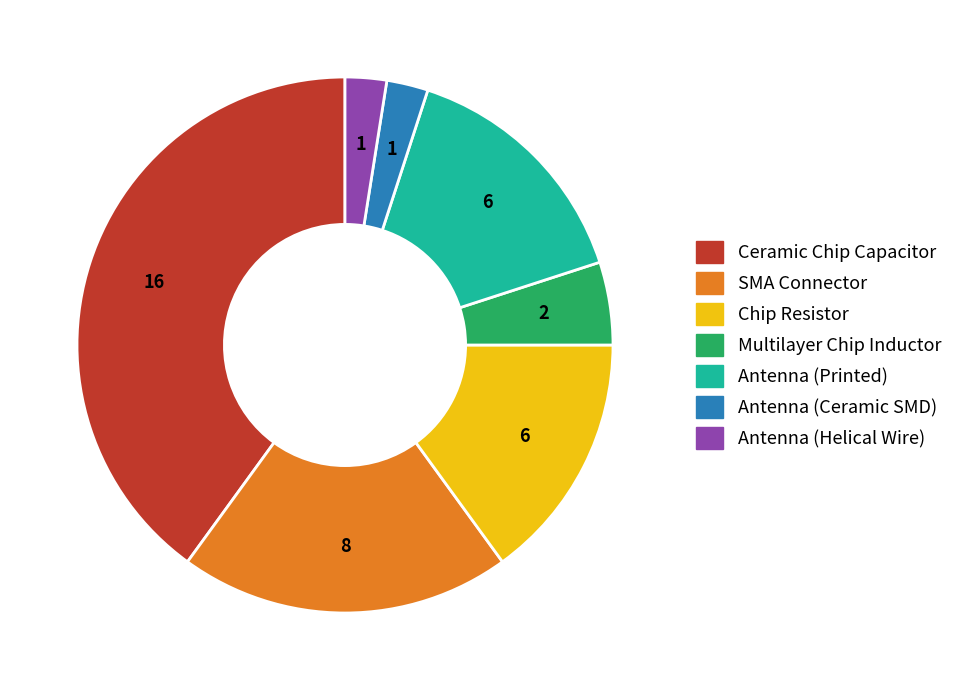

How many segments does this pie chart have?

7